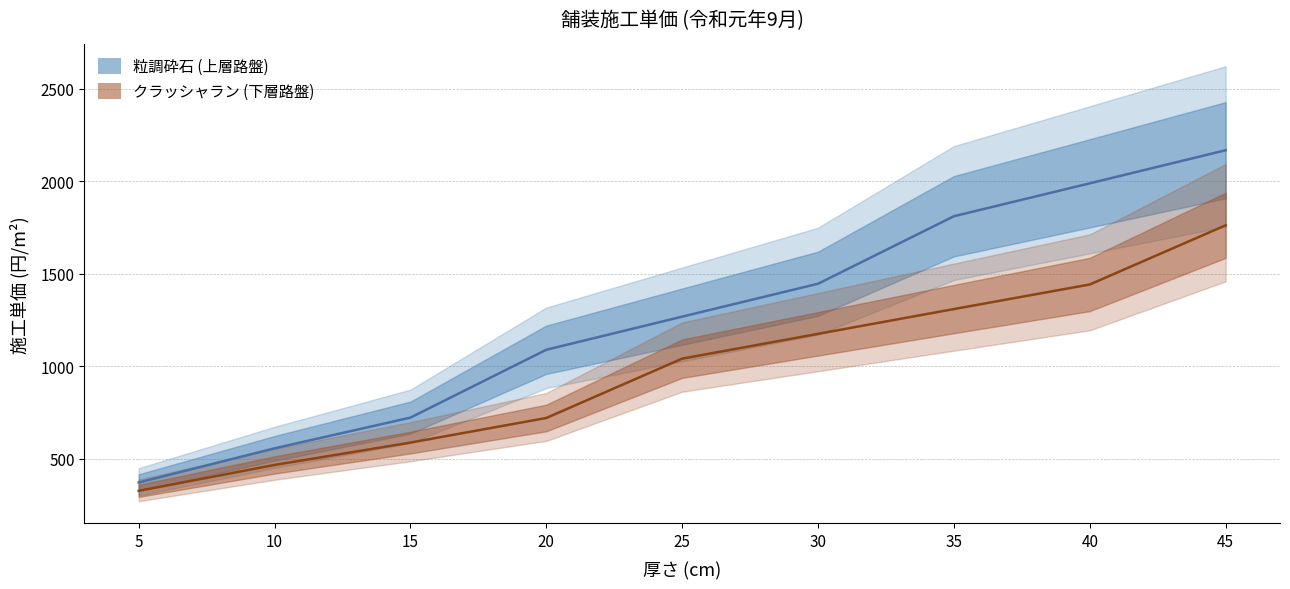

True or false: 粒調砕石 (上層路盤) and クラッシャラン (下層路盤) intersect in this chart.

False